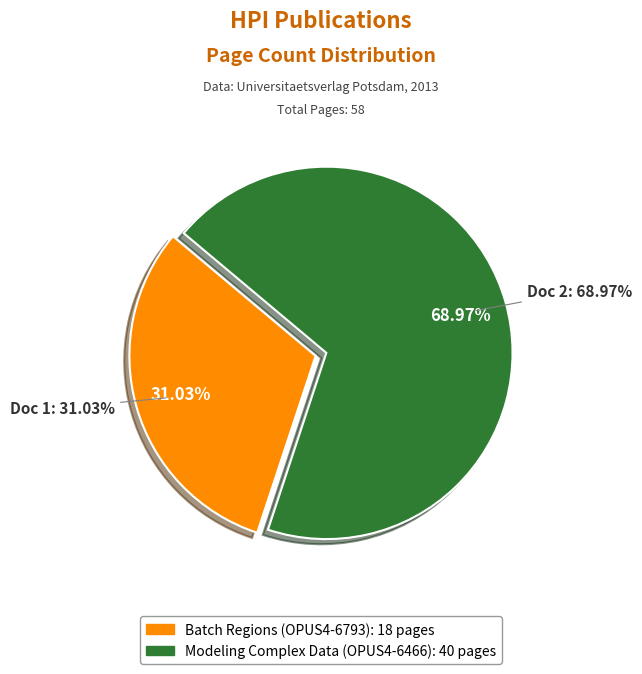

How many slices are in this pie chart?

2